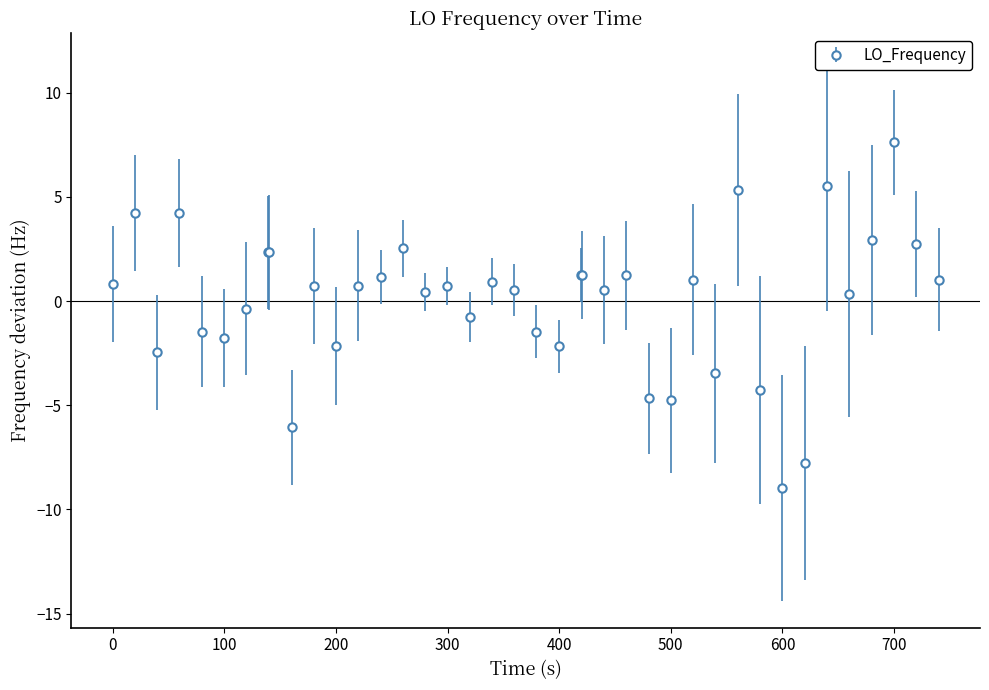

True or false: the data has more than 0 interior local peaks.

True